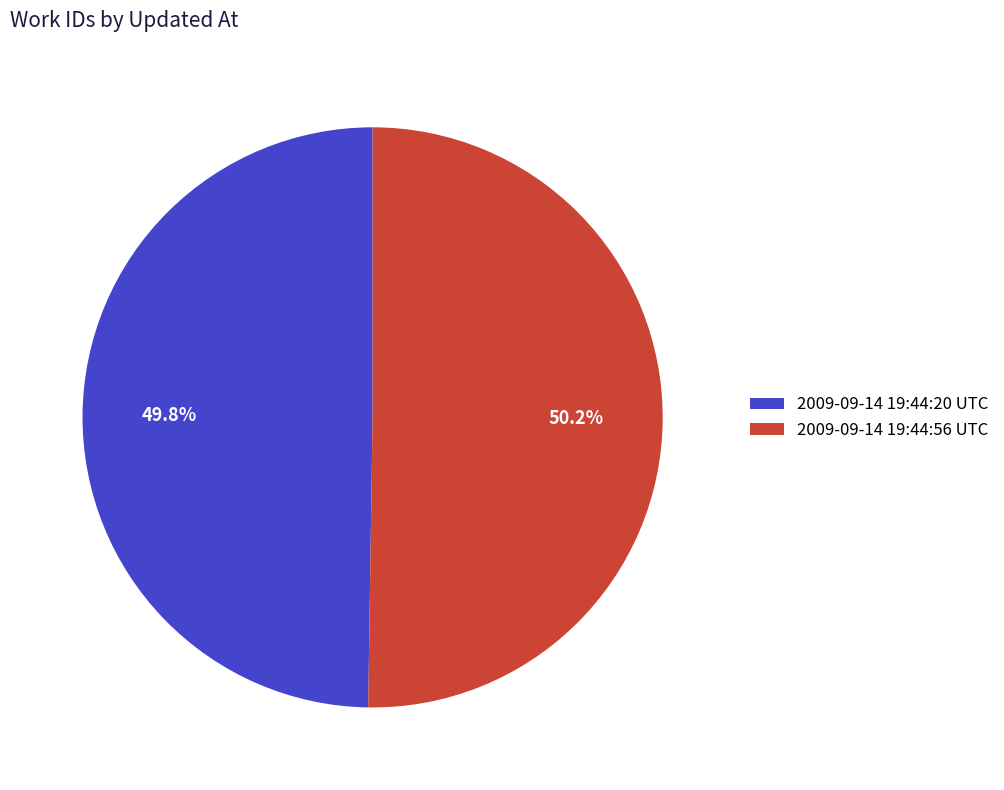

Approximately how many times larger is the value at 2009-09-14 19:44:20 UTC compared to 2009-09-14 19:44:56 UTC?

1.0